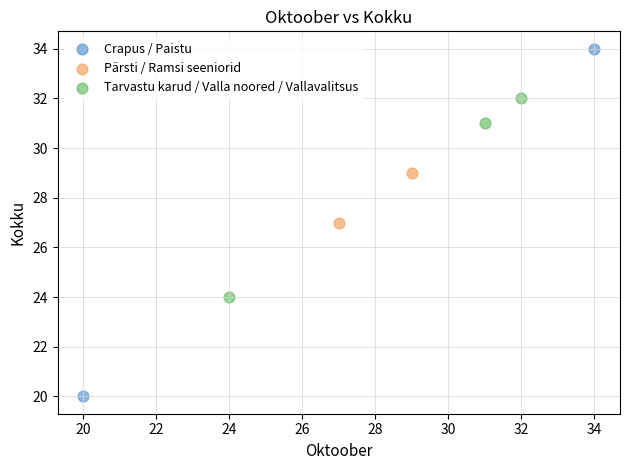

Which series reaches the minimum Y coordinate?

Crapus / Paistu